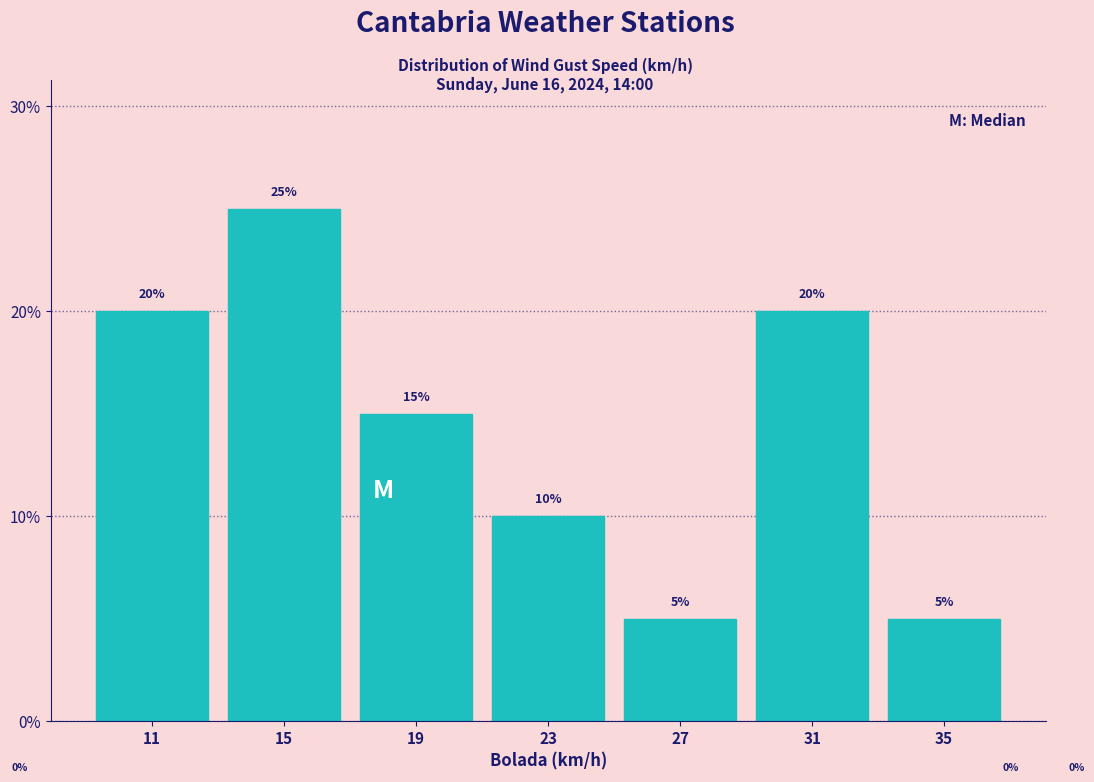

How tall is the bar that spans 25 to 29 on the x-axis?

5